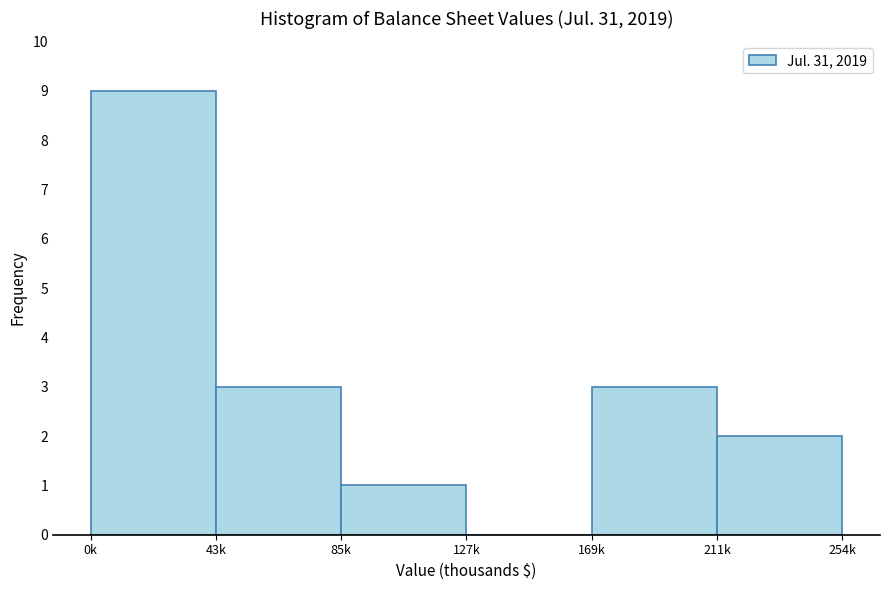

Reading left to right, what are all the values shown in this chart?

0k=9	43k=3	85k=1	127k=0	169k=3	211k=2